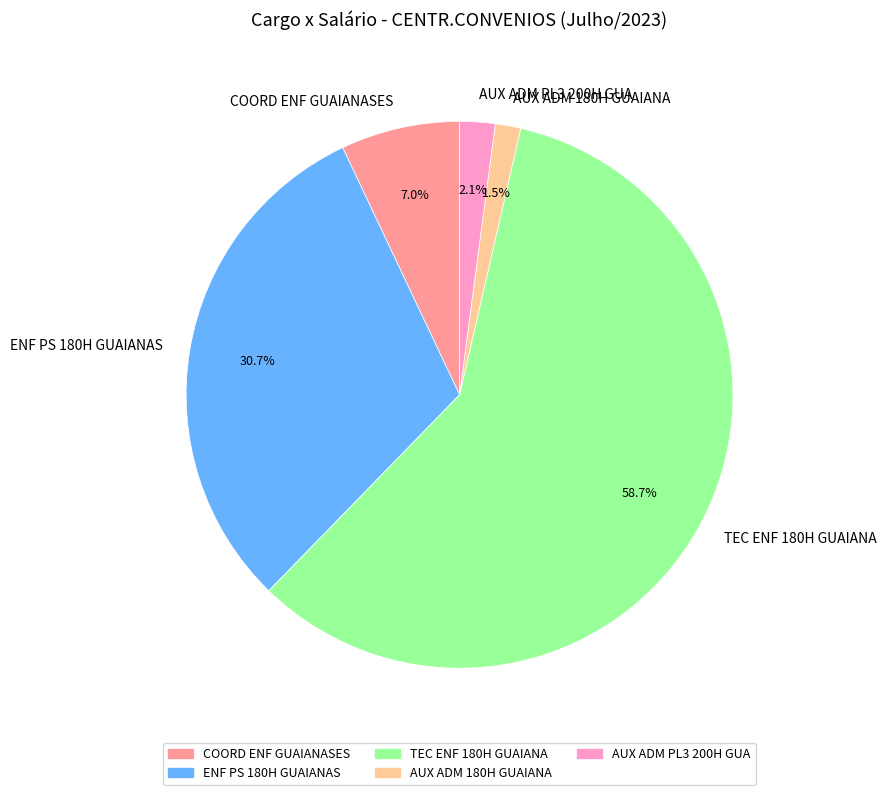

How many segments does this pie chart have?

5